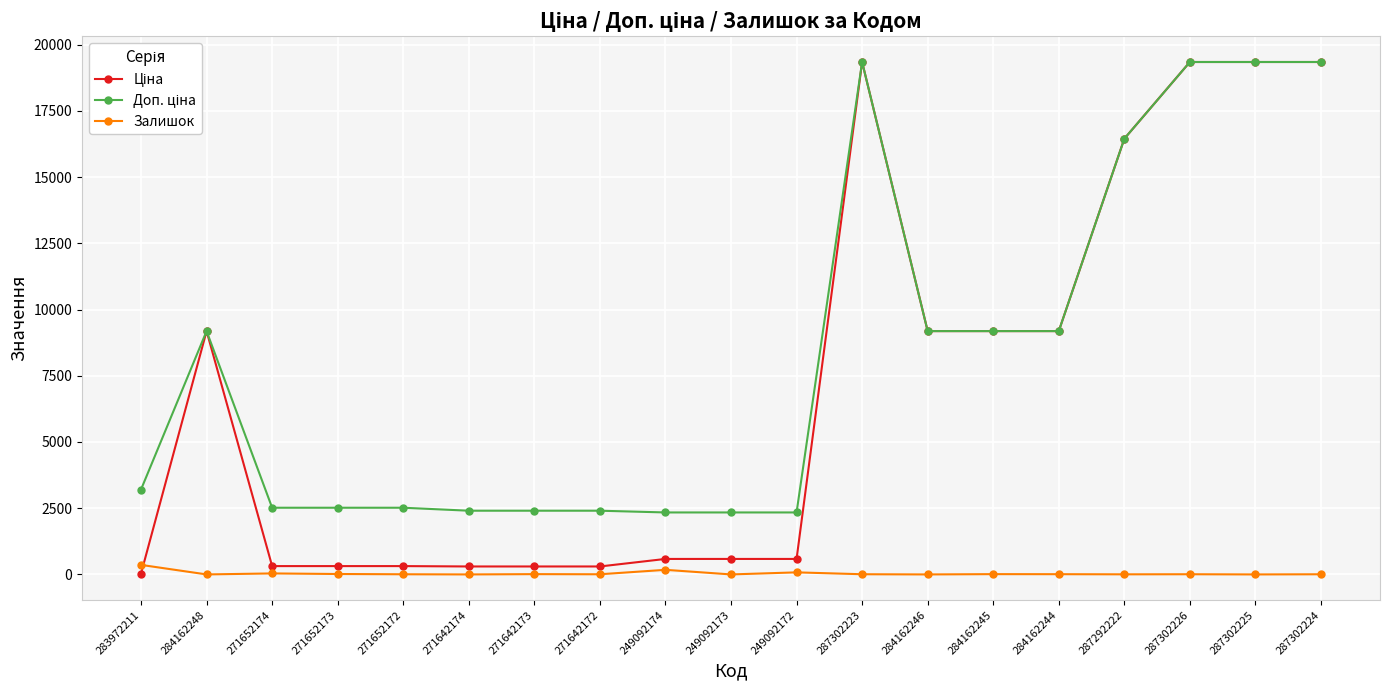

True or false: Залишок has more than 0 interior local peaks.

True